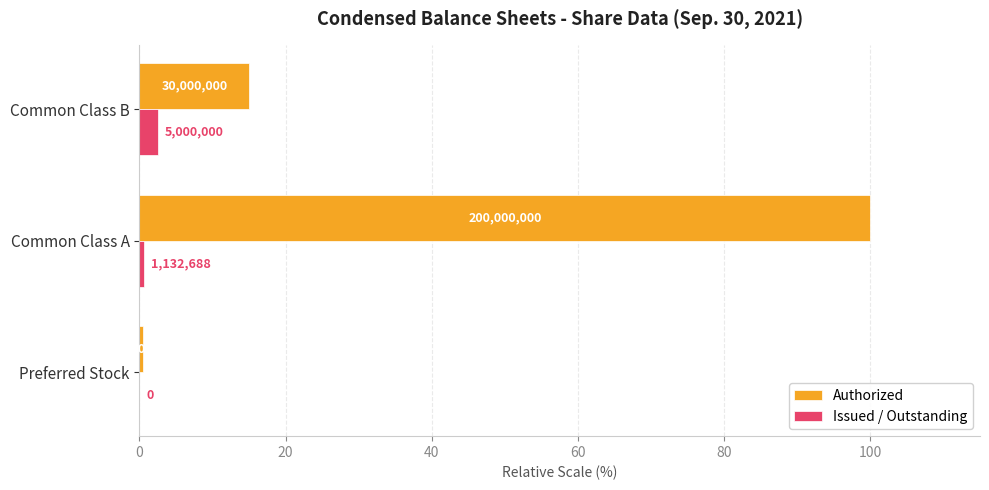

What are all the series names shown in the legend?

Authorized, Issued / Outstanding